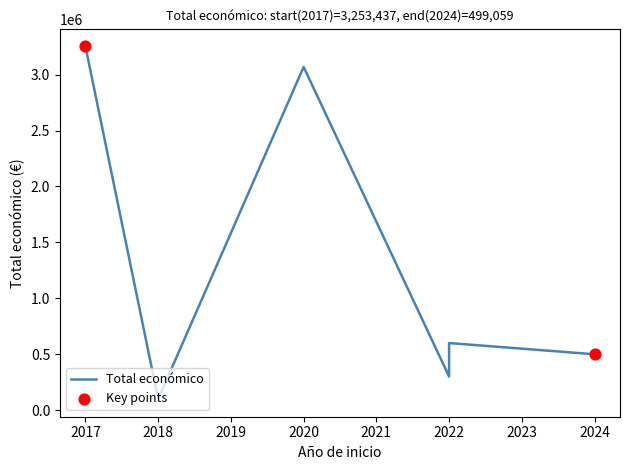

What is the ratio of the value at 2017 to the value at 2022?

10.8